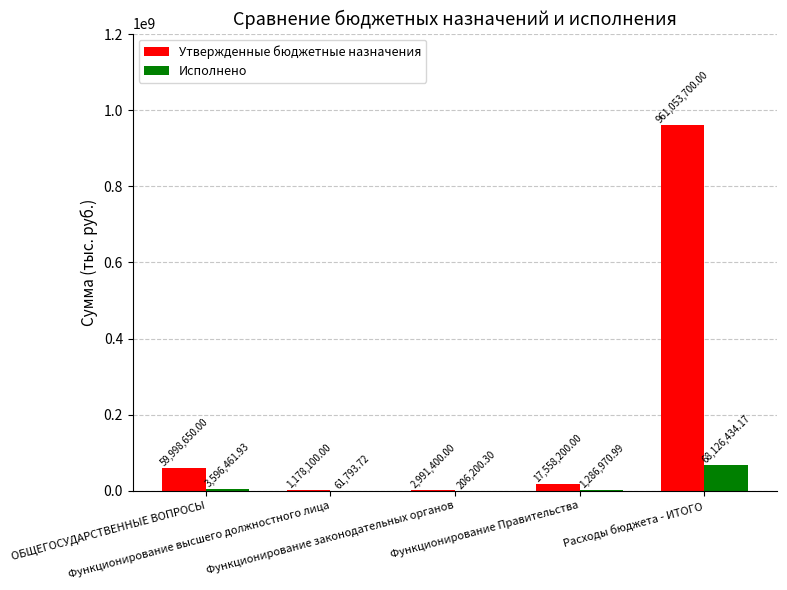

What is the total value across all series at ОБЩЕГОСУДАРСТВЕННЫЕ ВОПРОСЫ?

63595111.9